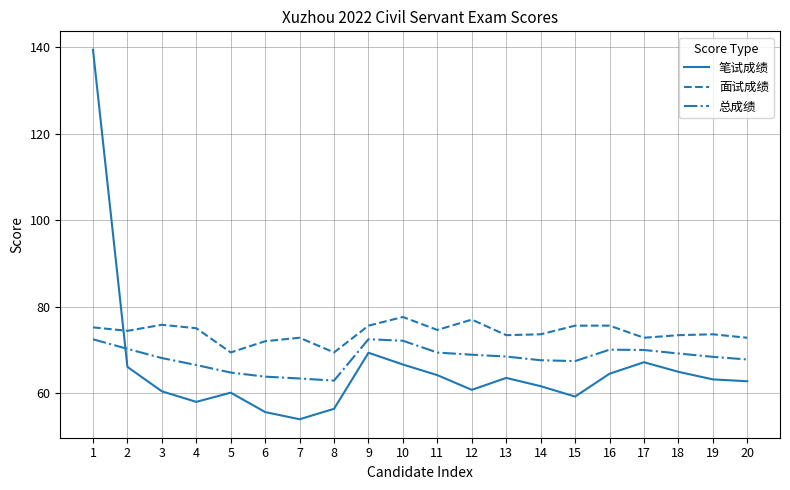

List the series in order of their peak value, highest first.

笔试成绩, 面试成绩, 总成绩